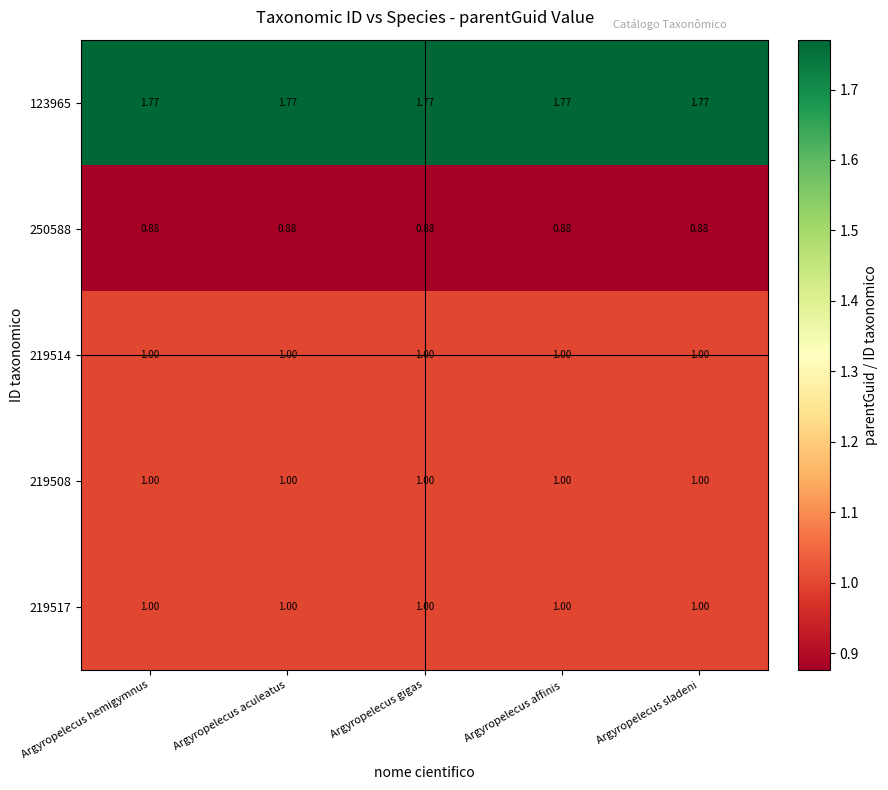

Is the value of 250588 at Argyropelecus aculeatus greater than the value of 219517 at Argyropelecus sladeni?

No